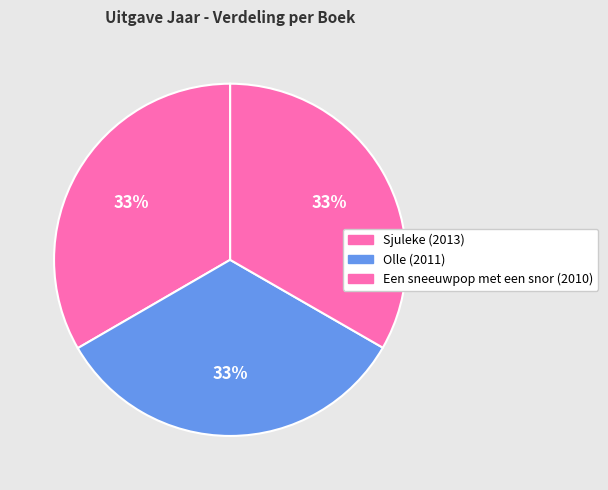

The Olle (2011) slice represents 33% of the pie. True or false?

True